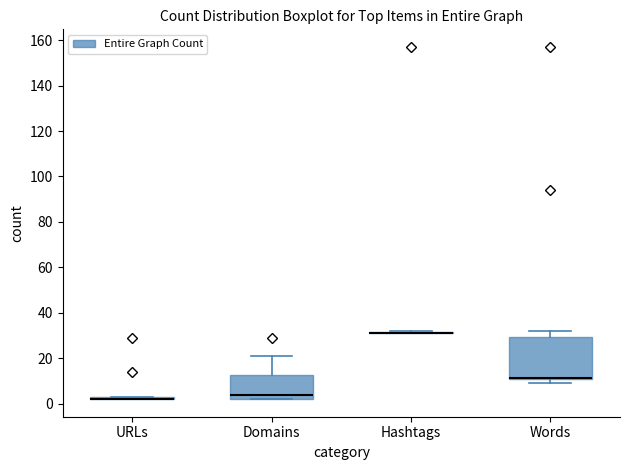

Which box is the tallest, from its lower edge to its upper edge?

Words